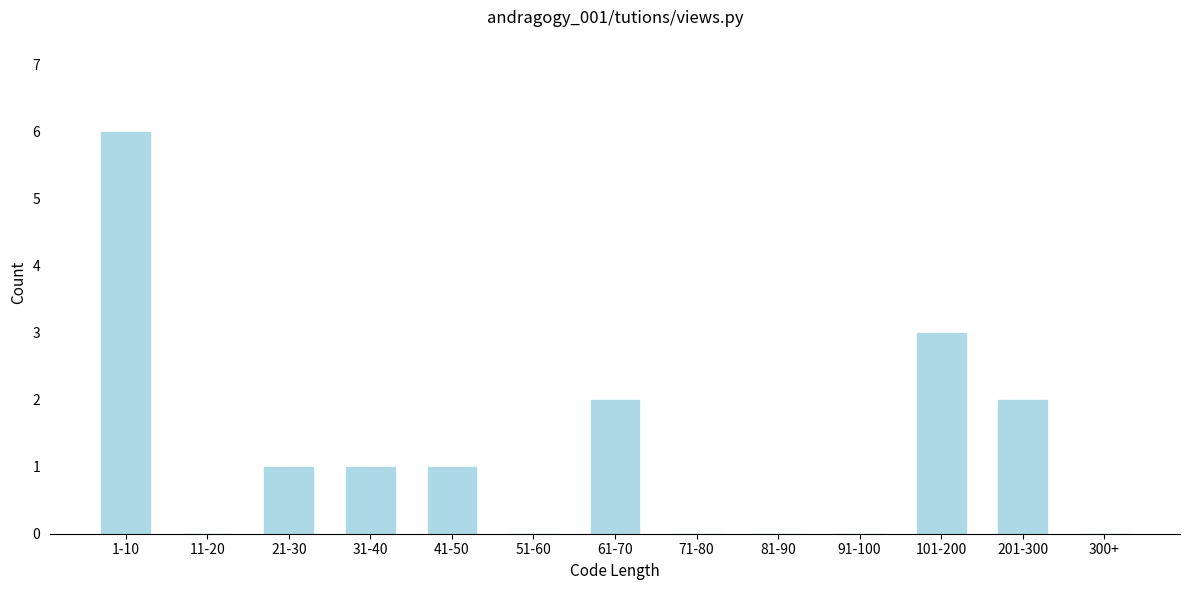

Reading left to right, what are all the values shown in this chart?

1-10=6	11-20=0	21-30=1	31-40=1	41-50=1	51-60=0	61-70=2	71-80=0	81-90=0	91-100=0	101-200=3	201-300=2	300+=0